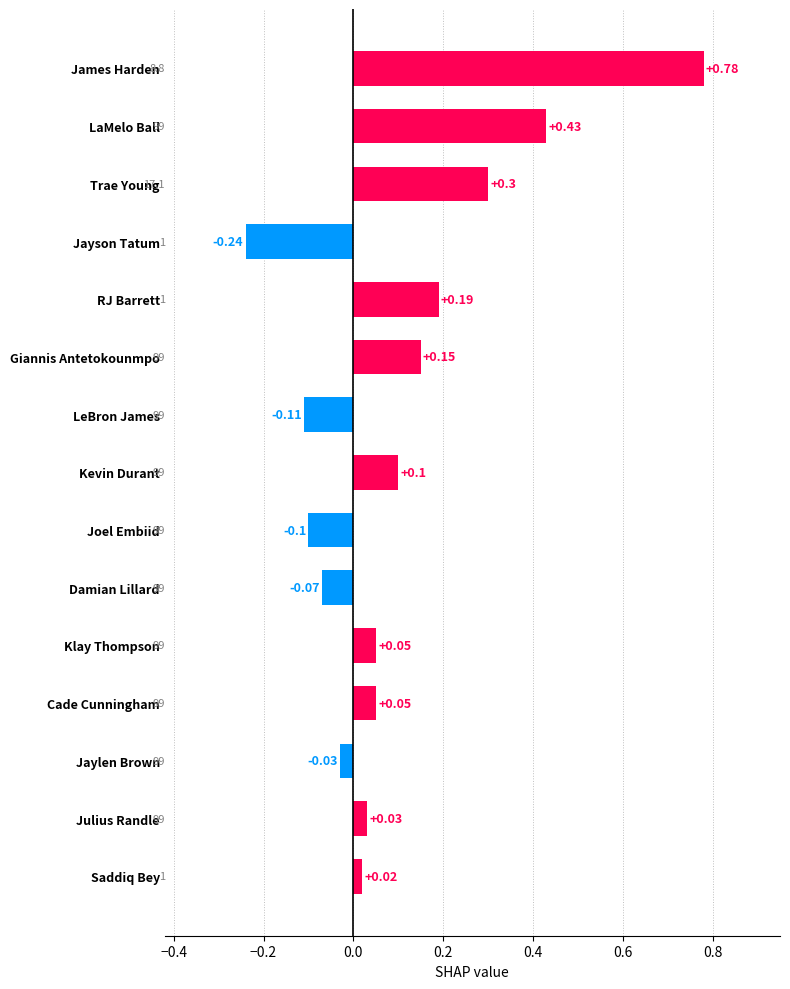

Which label corresponds to the largest value in the chart?

James Harden